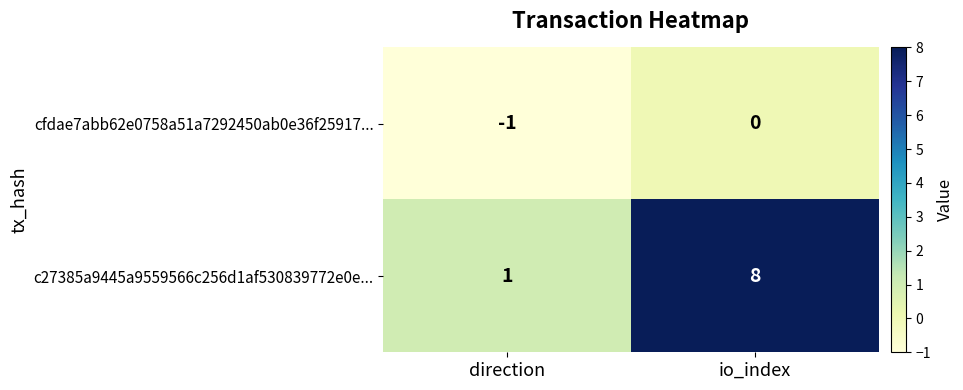

At how many categories does at least one series exceed 7?

1